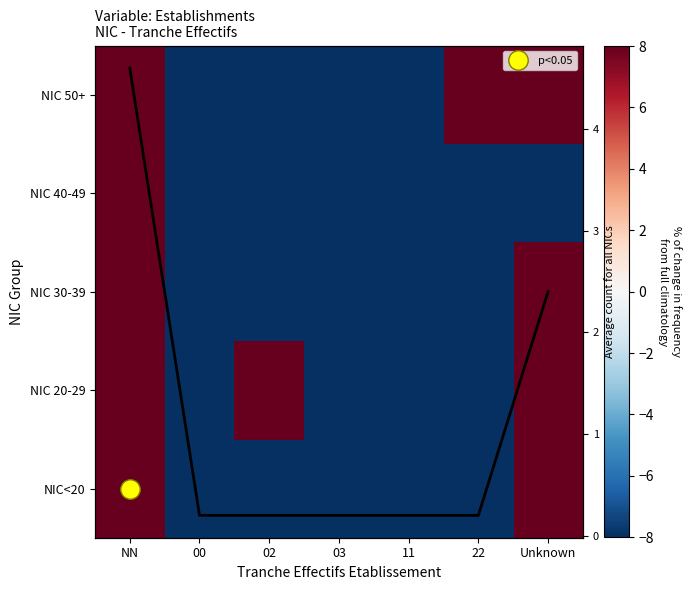

How many positive values does the NIC<20 series have?

2